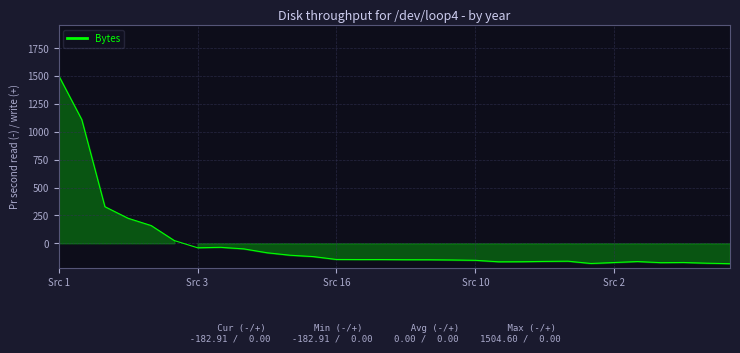

Count the number of data series in this chart.

1